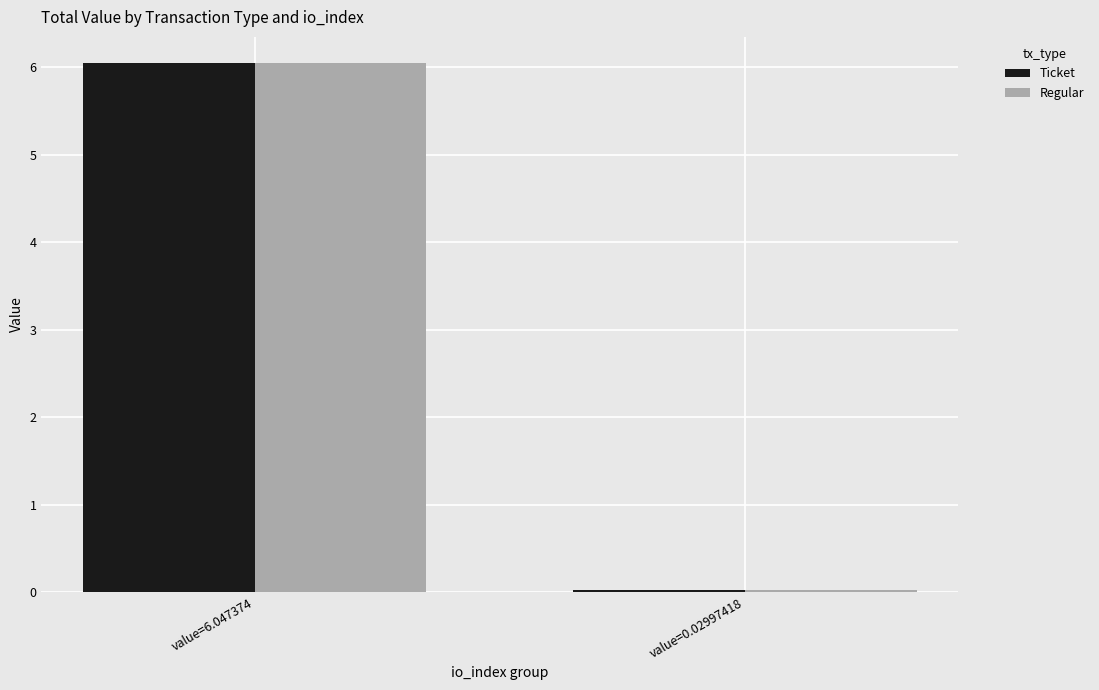

At which category does the chart reach its minimum across all series?

value=0.02997418